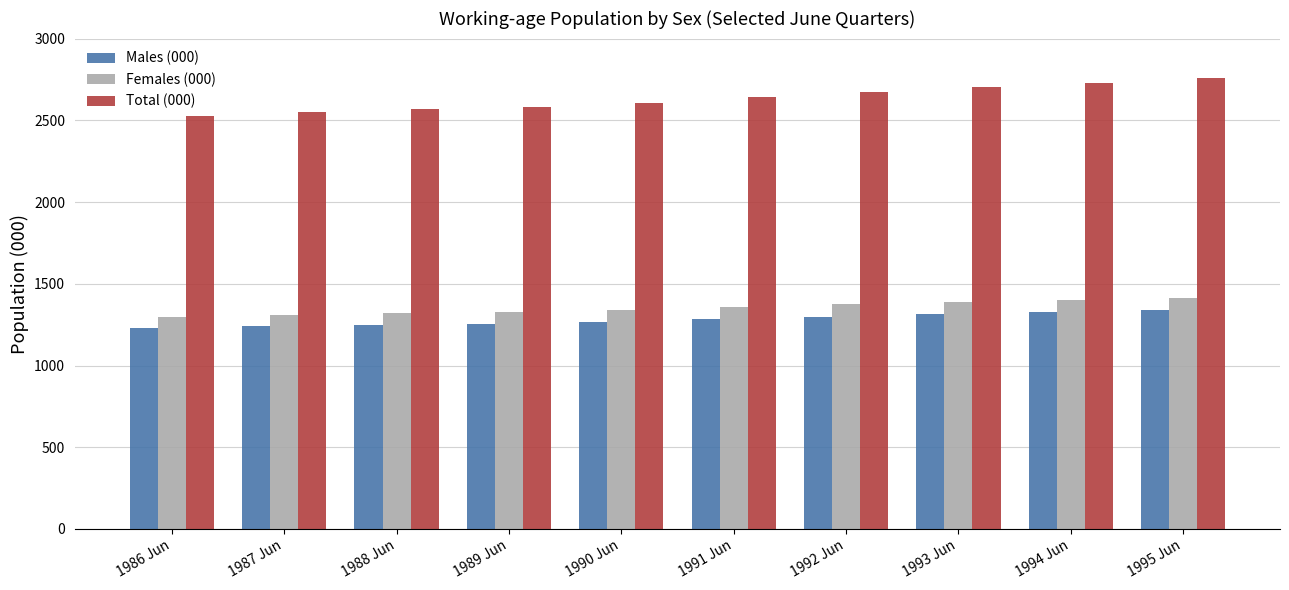

What is the label of the 3rd bar from the right?

1993 Jun